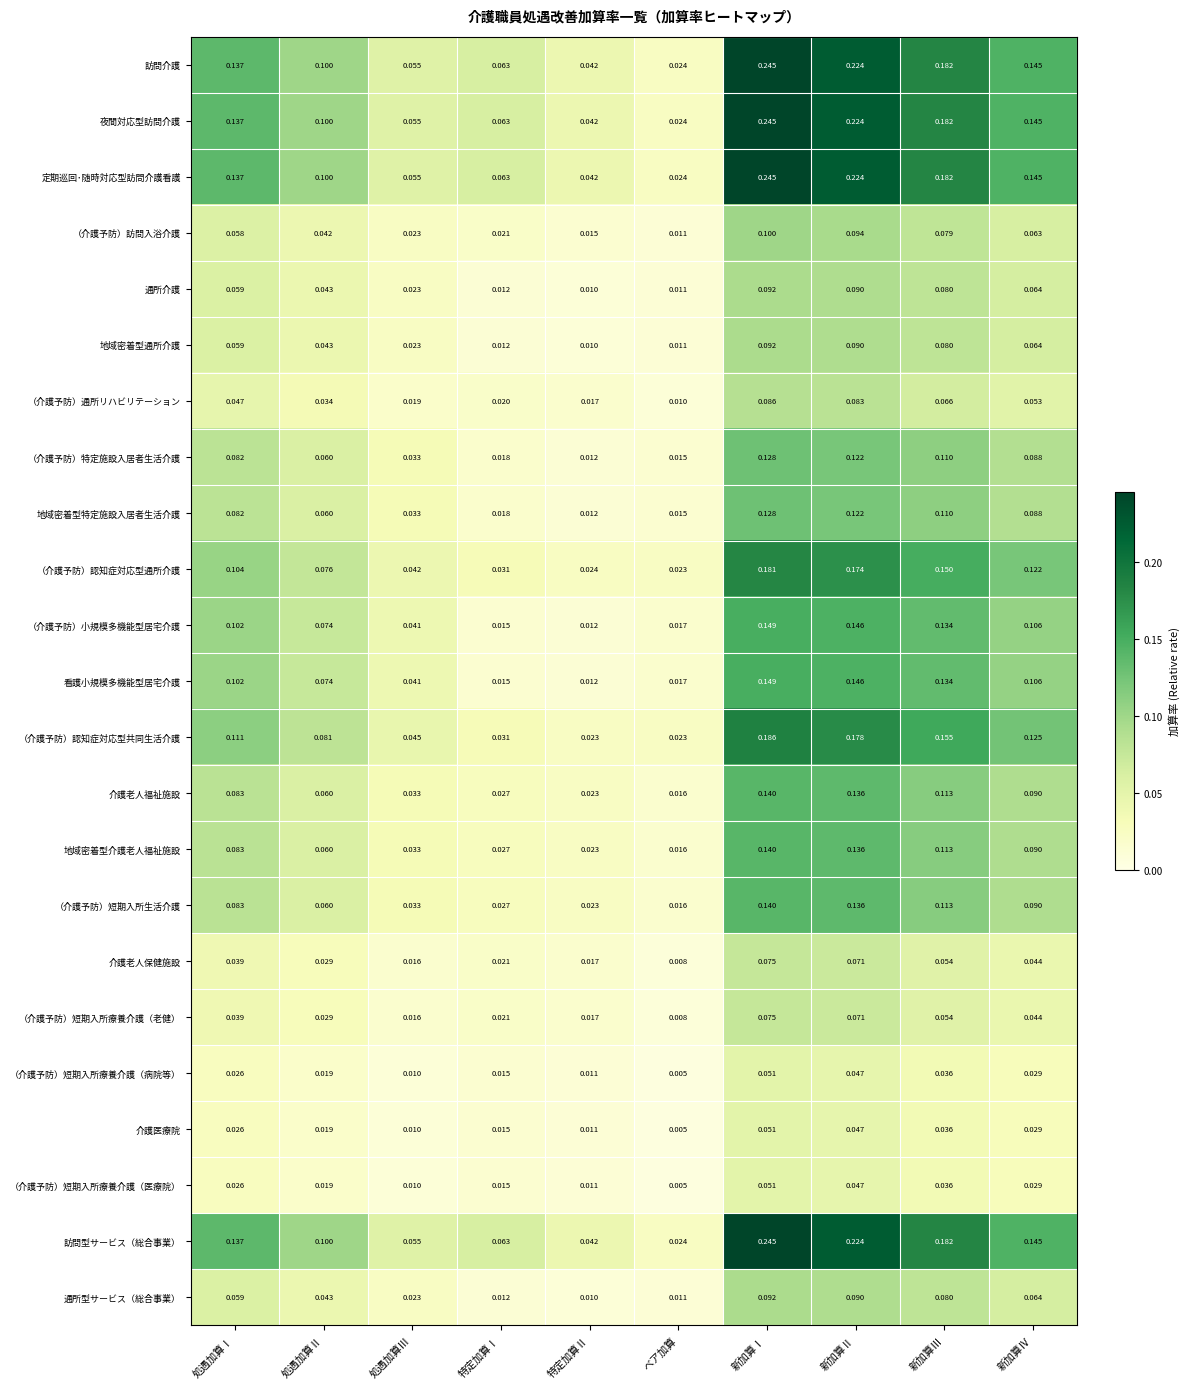

At which category is the sum across all series the highest?

新加算Ⅰ